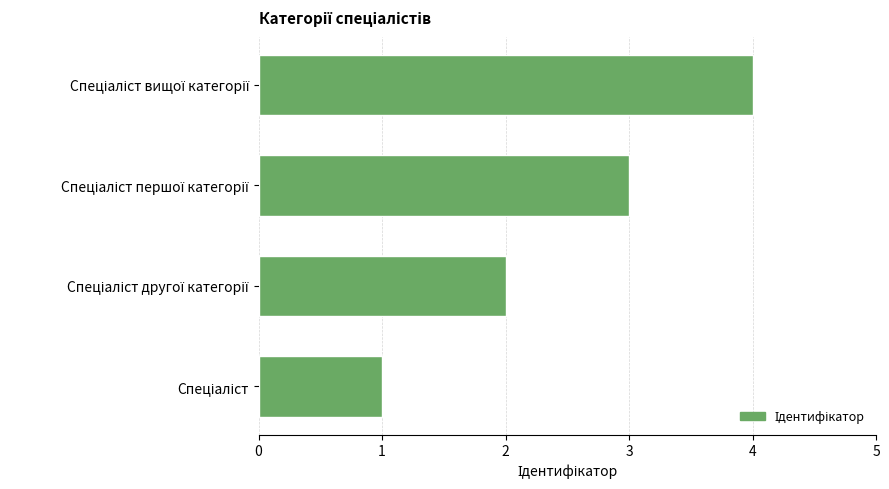

What is the maximum value shown in the chart?

4